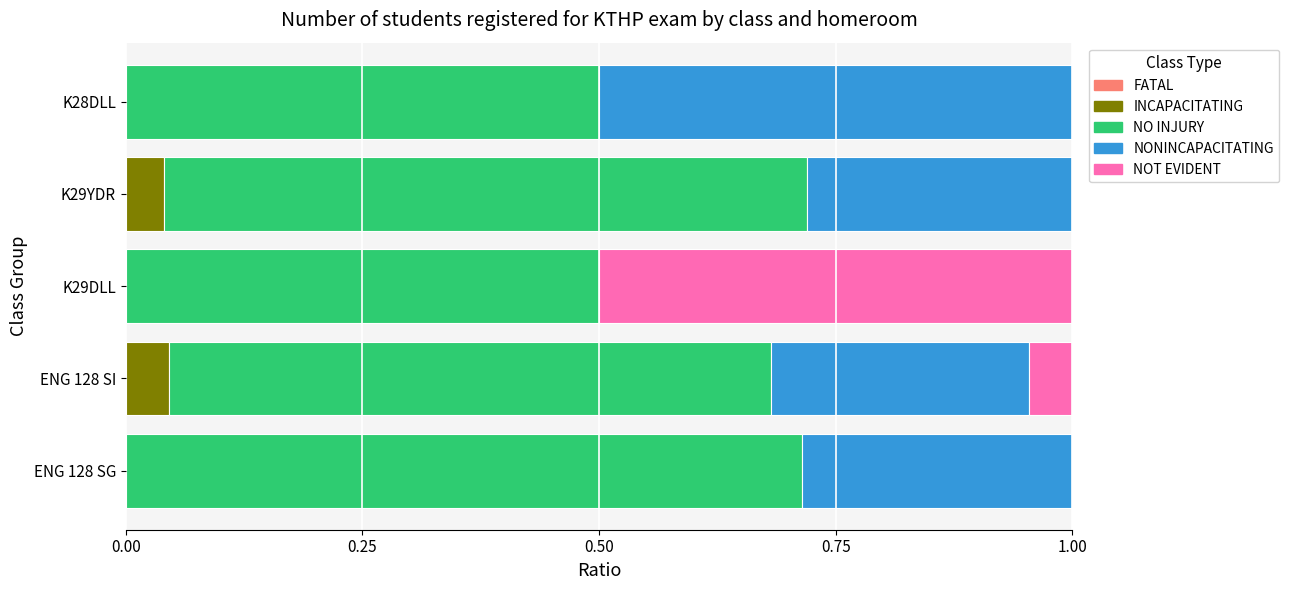

The INCAPACITATING series shows 0.0 at ENG 128 SI. True or false?

True